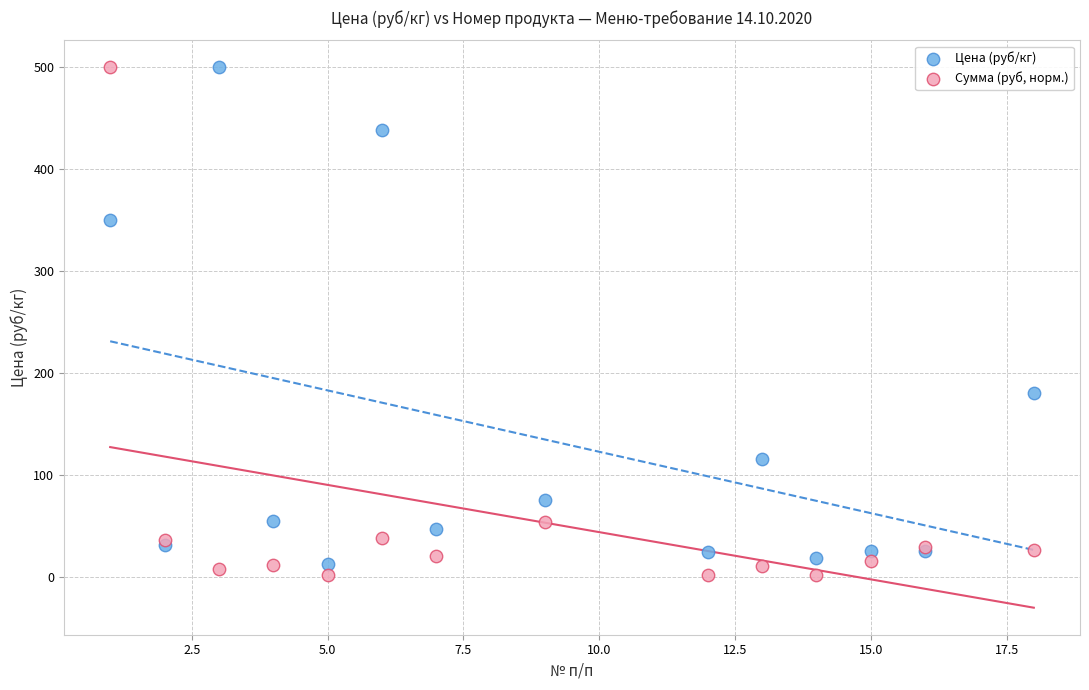

Which series contains the lowest Y value?

Сумма (руб, норм.)